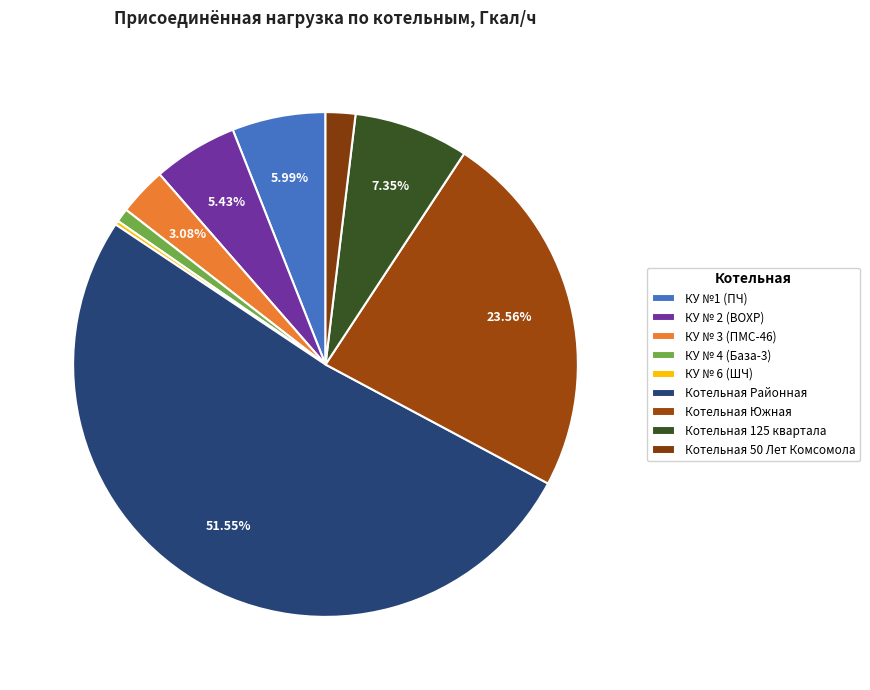

Between КУ № 6 (ШЧ) and КУ № 4 (База-3), which is larger?

КУ № 4 (База-3)